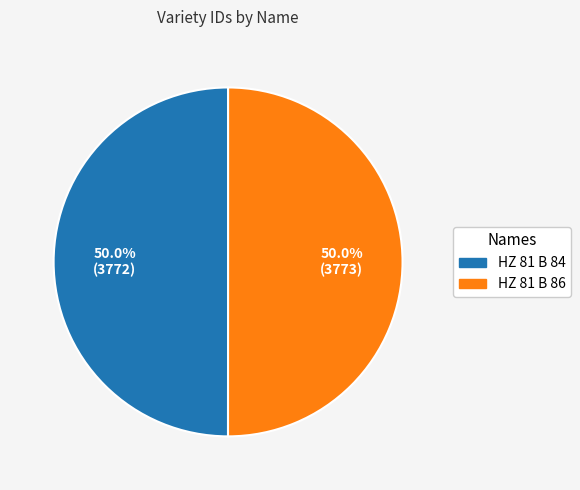

Combined, what portion of the pie is HZ 81 B 84 and HZ 81 B 86?

100.0%